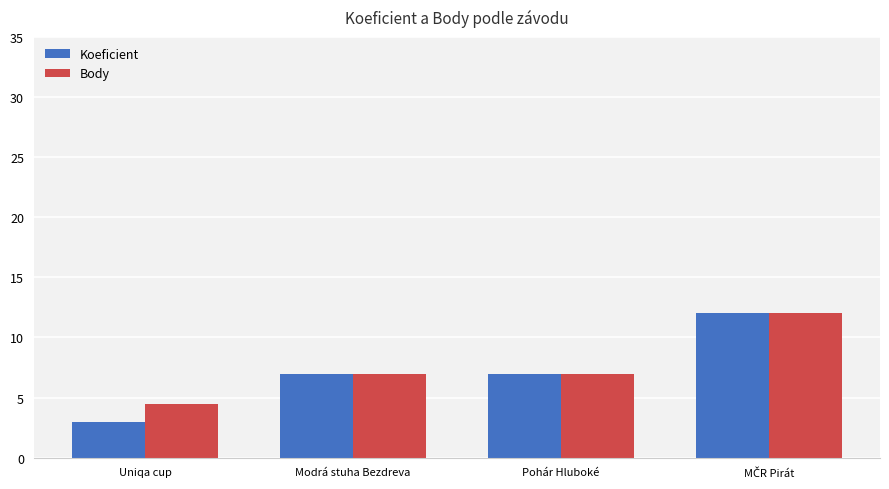

Is it true that Koeficient equals 3.0 at Uniqa cup?

True